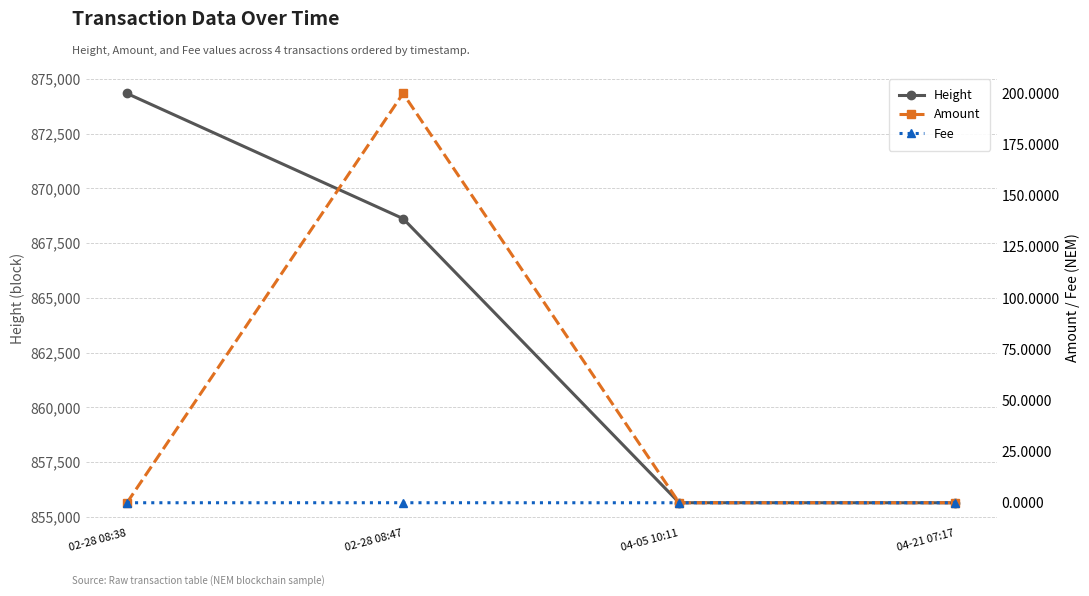

Count the number of categories in the chart.

4